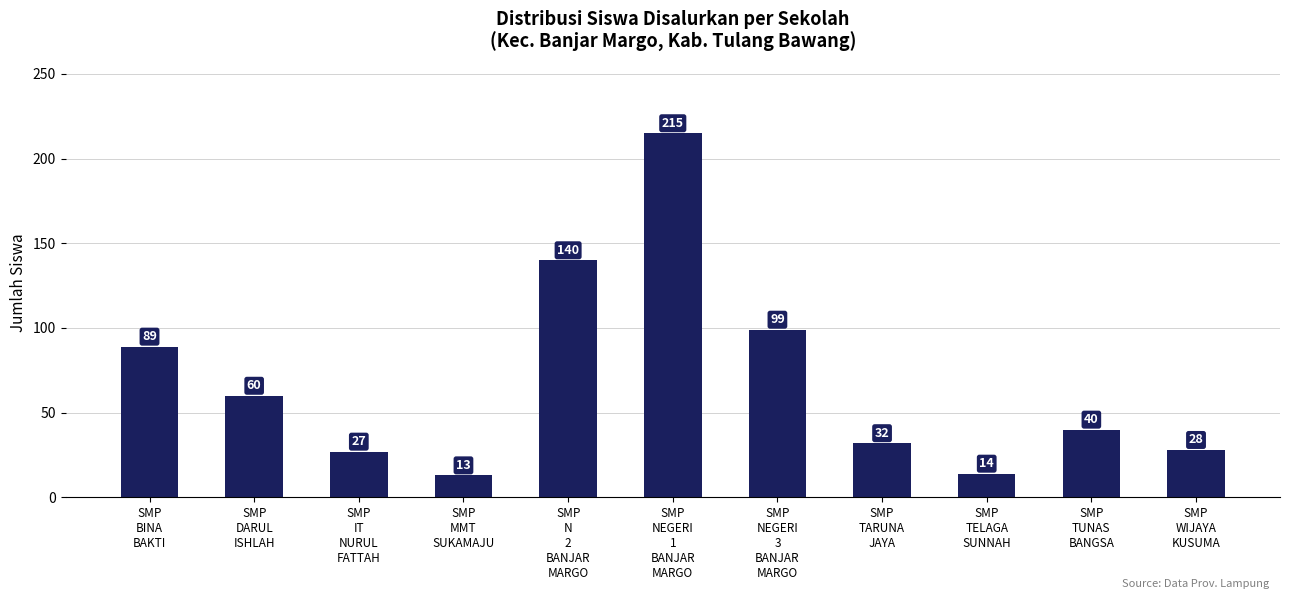

How many bars are there in total?

11